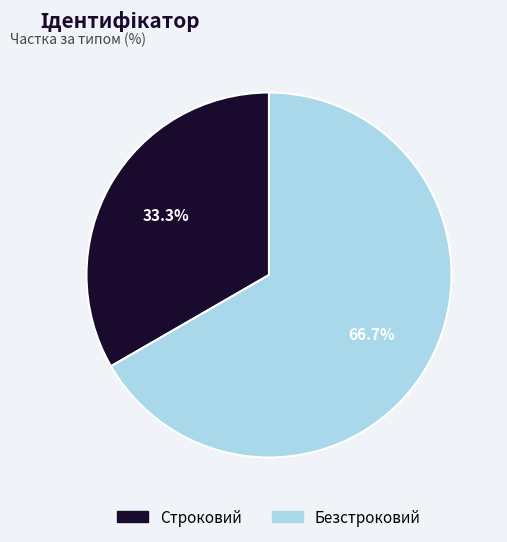

What percentage is the Безстроковий slice, to the nearest percent?

67%